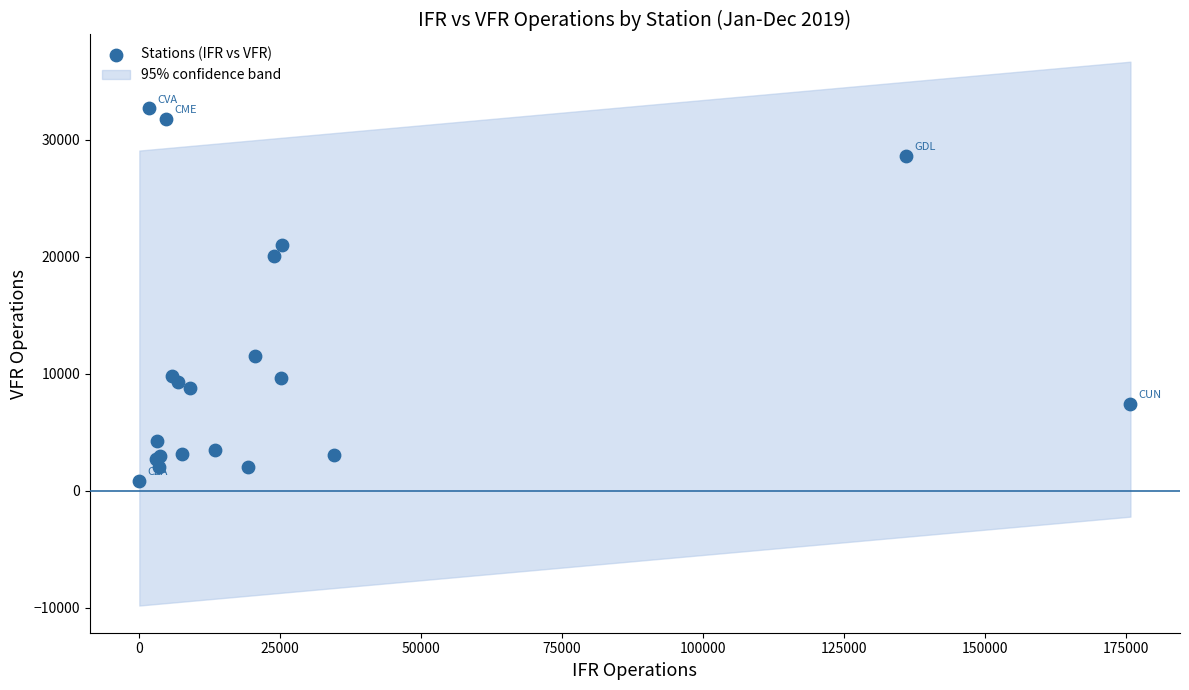

What Y value in the scatter plot is closest to 16774?

20100